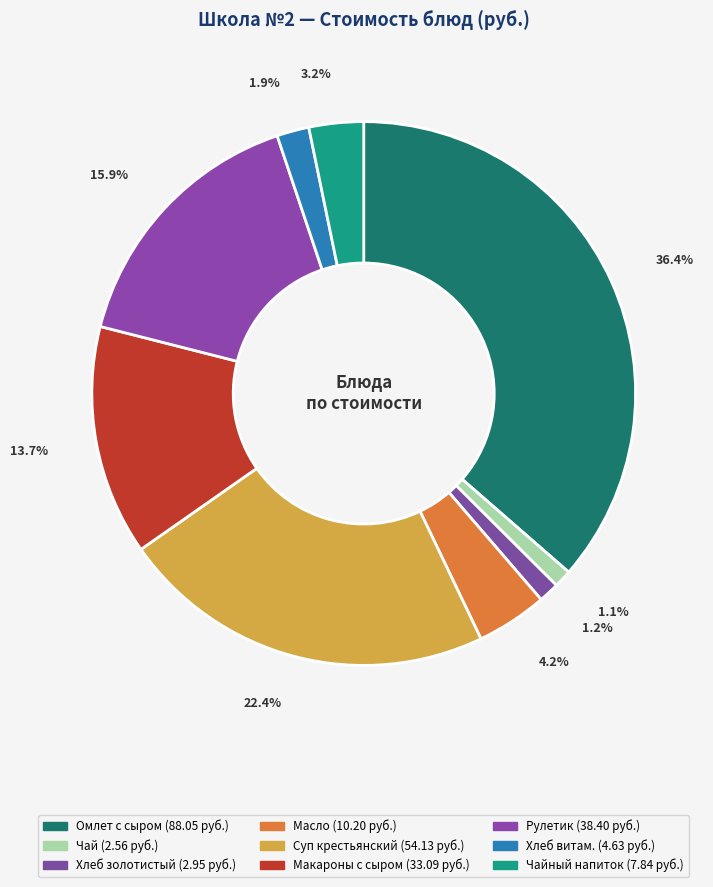

Rank the categories by value from highest to lowest.

Омлет с сыром, Суп крестьянский со сметаной с мясом, Рулетик со сгущенным молоком, Макароны с сыром, масло порционно, Чайный напиток с молоком, хлеб витаминизированный, хлеб золотистый, чай